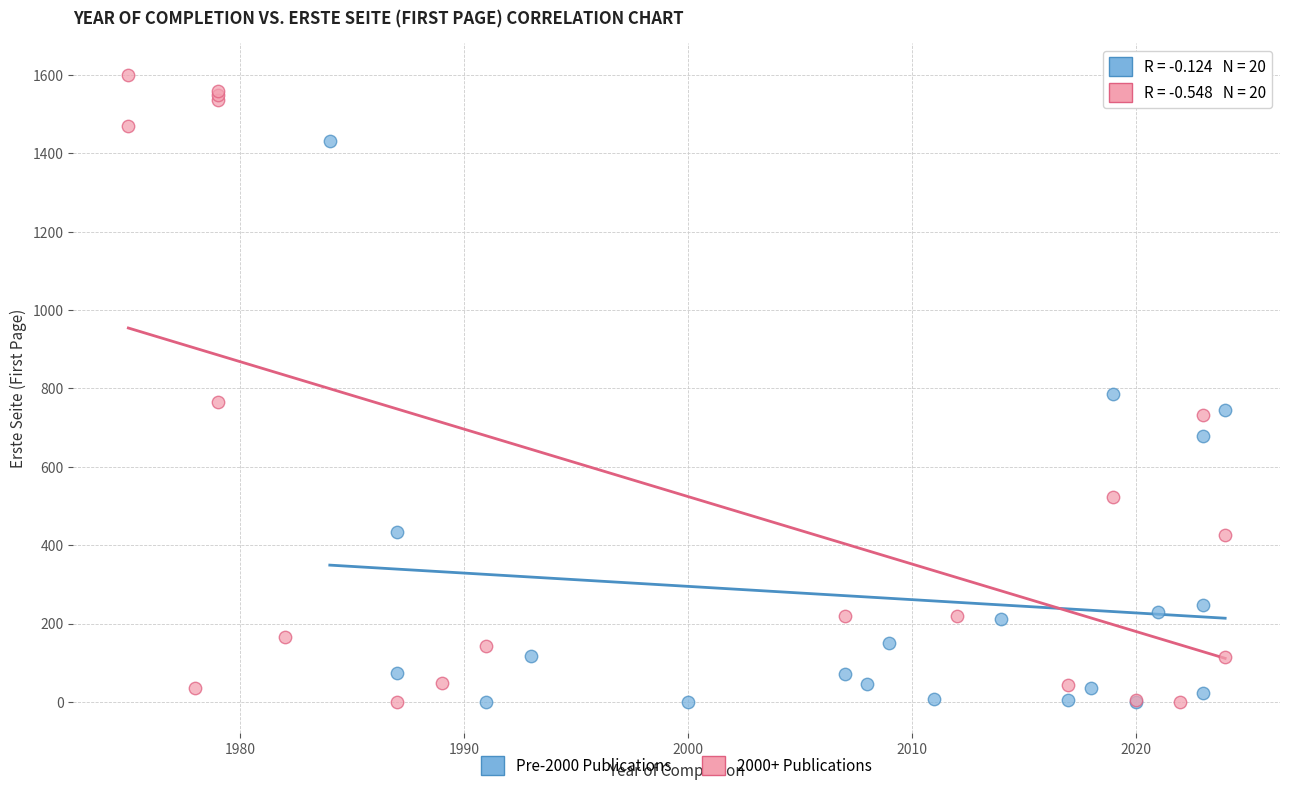

Which series has the widest spread of Y values?

2000+ Publications